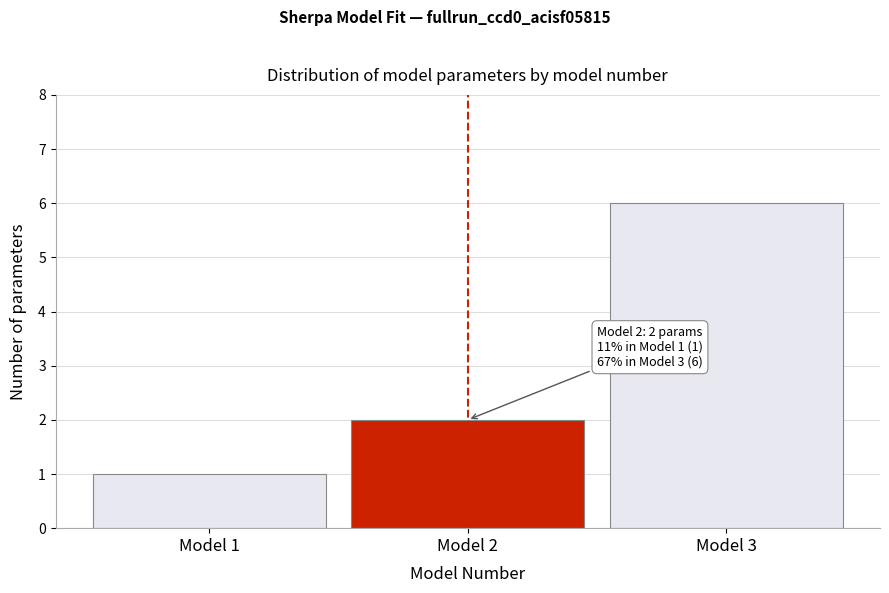

Reading left to right, transcribe all the data shown in this chart.

Model 1=1	Model 2=2	Model 3=6